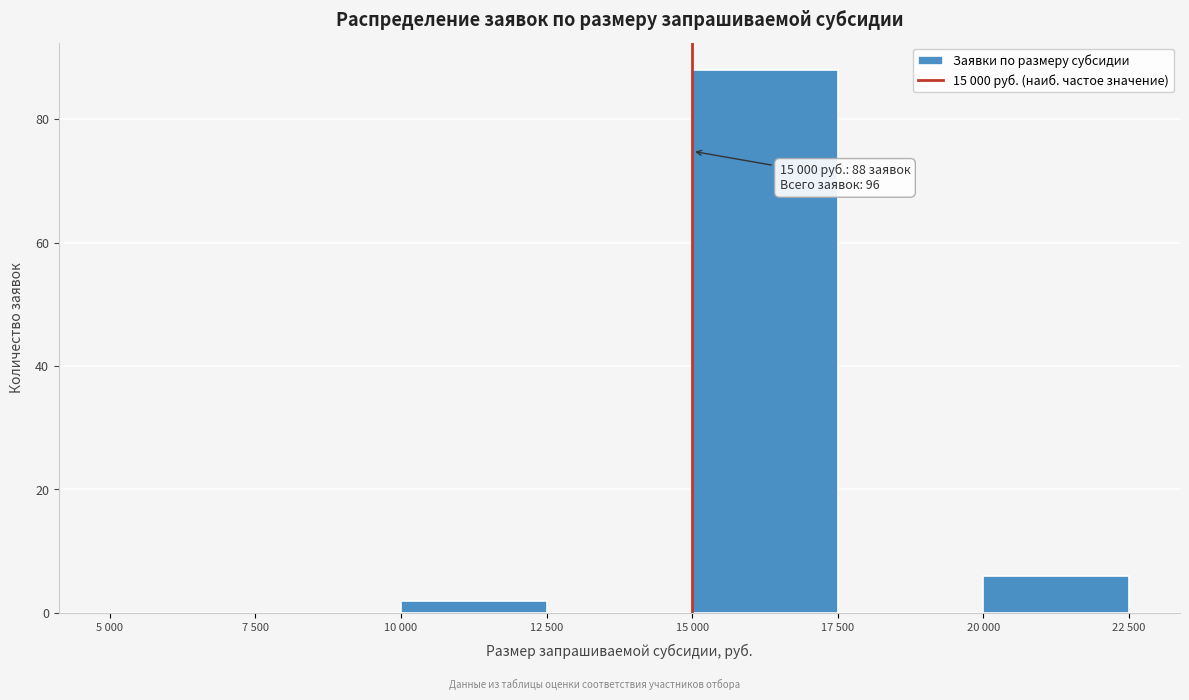

Reading left to right, extract all data points from this chart.

5 000=0	7 500=0	10 000=2	12 500=0	15 000=88	17 500=0	20 000=6